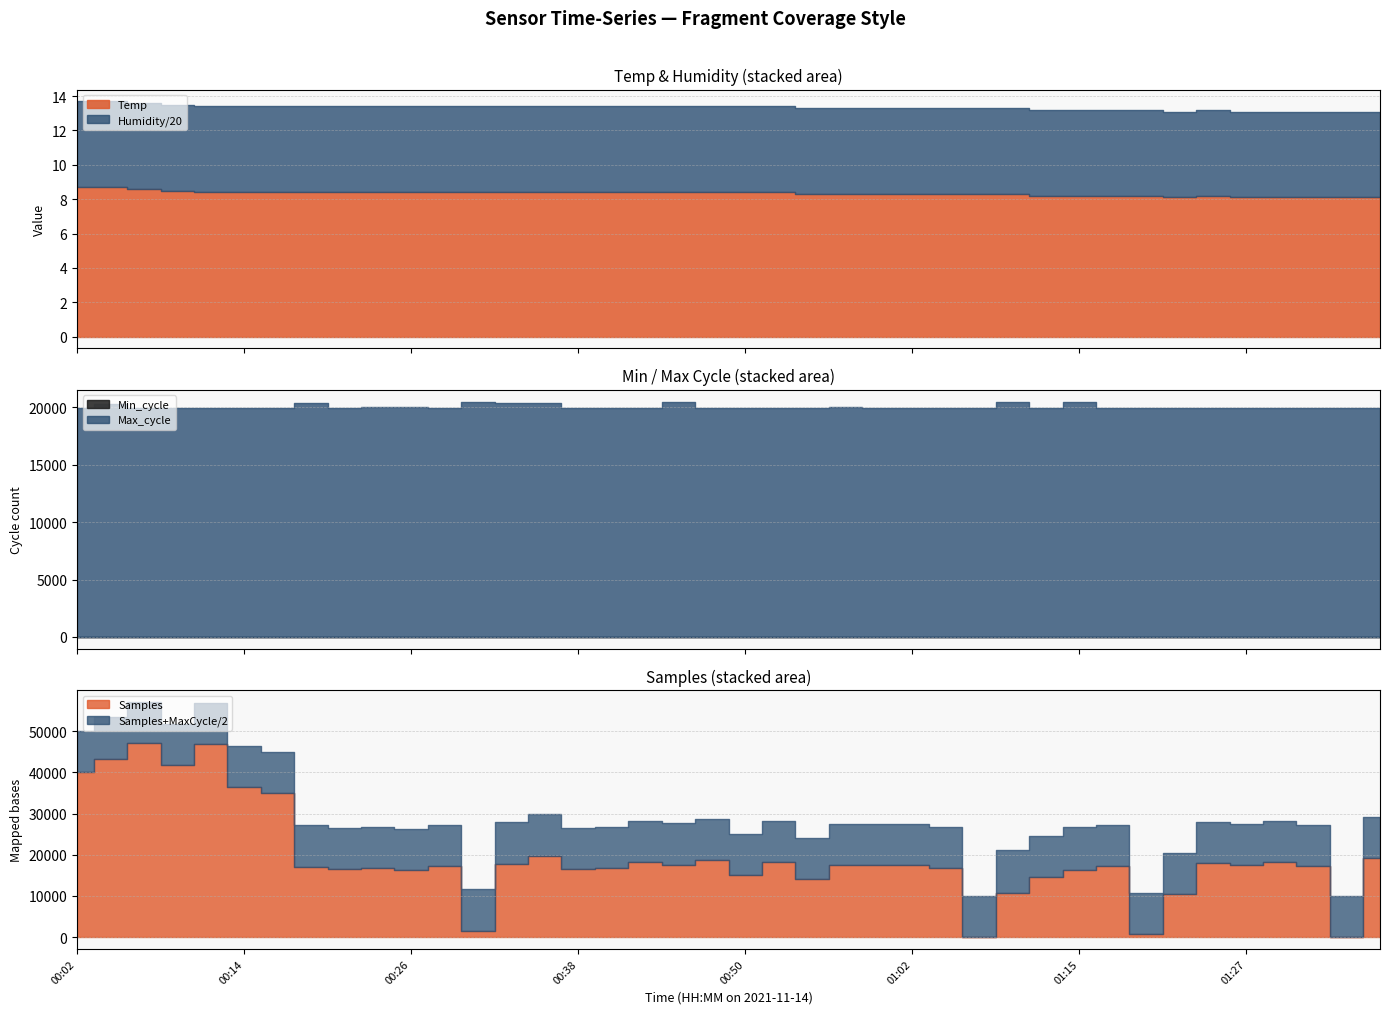

What is the average value of the Max_cycle series?

20031.4